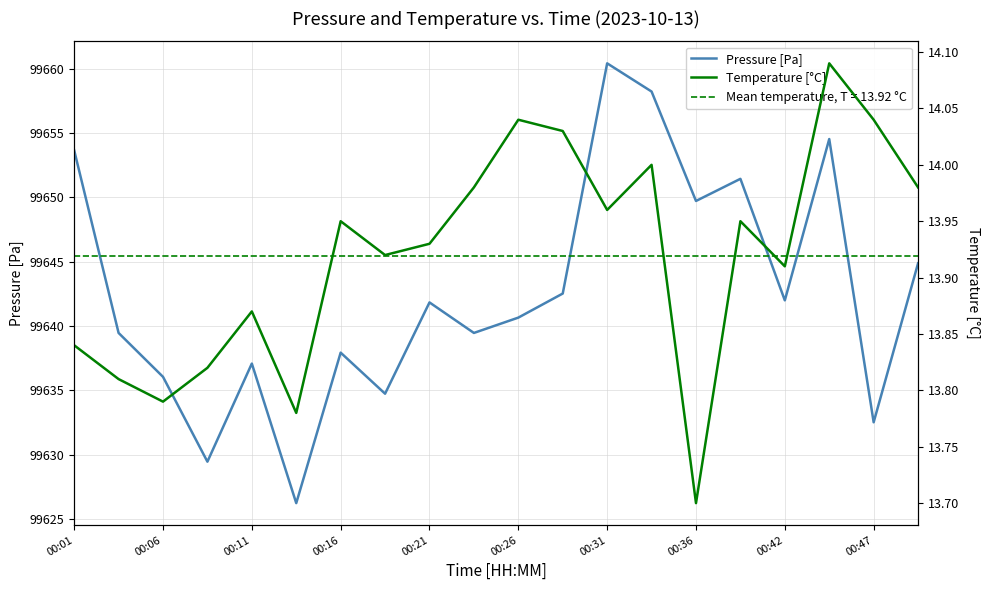

The Pressure [Pa] series shows 99642.5 at 11. True or false?

True